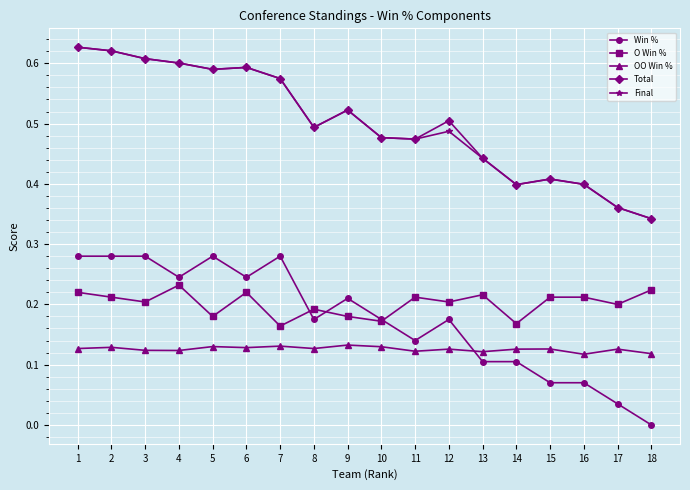

True or false: O Win % and OO Win % intersect in this chart.

False